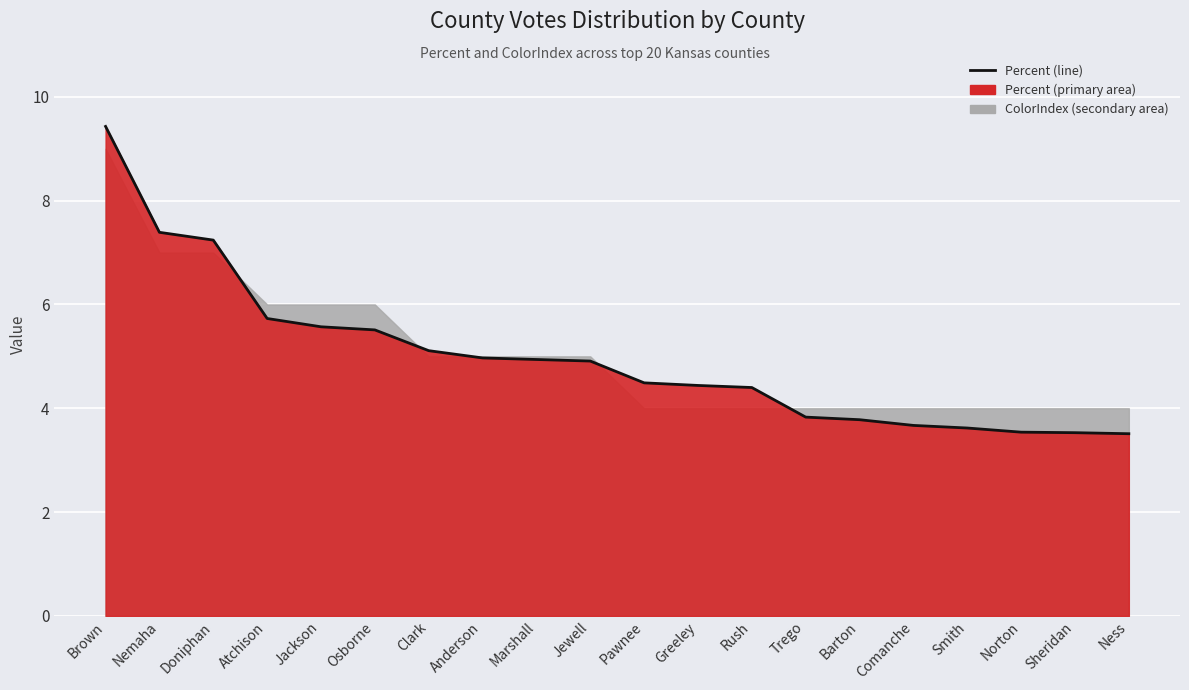

How many values are below 4?

7